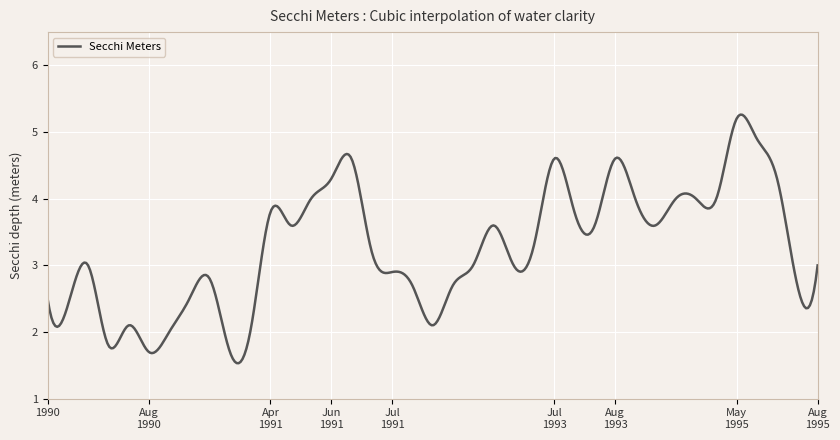

What is the maximum value shown in the chart?

5.3